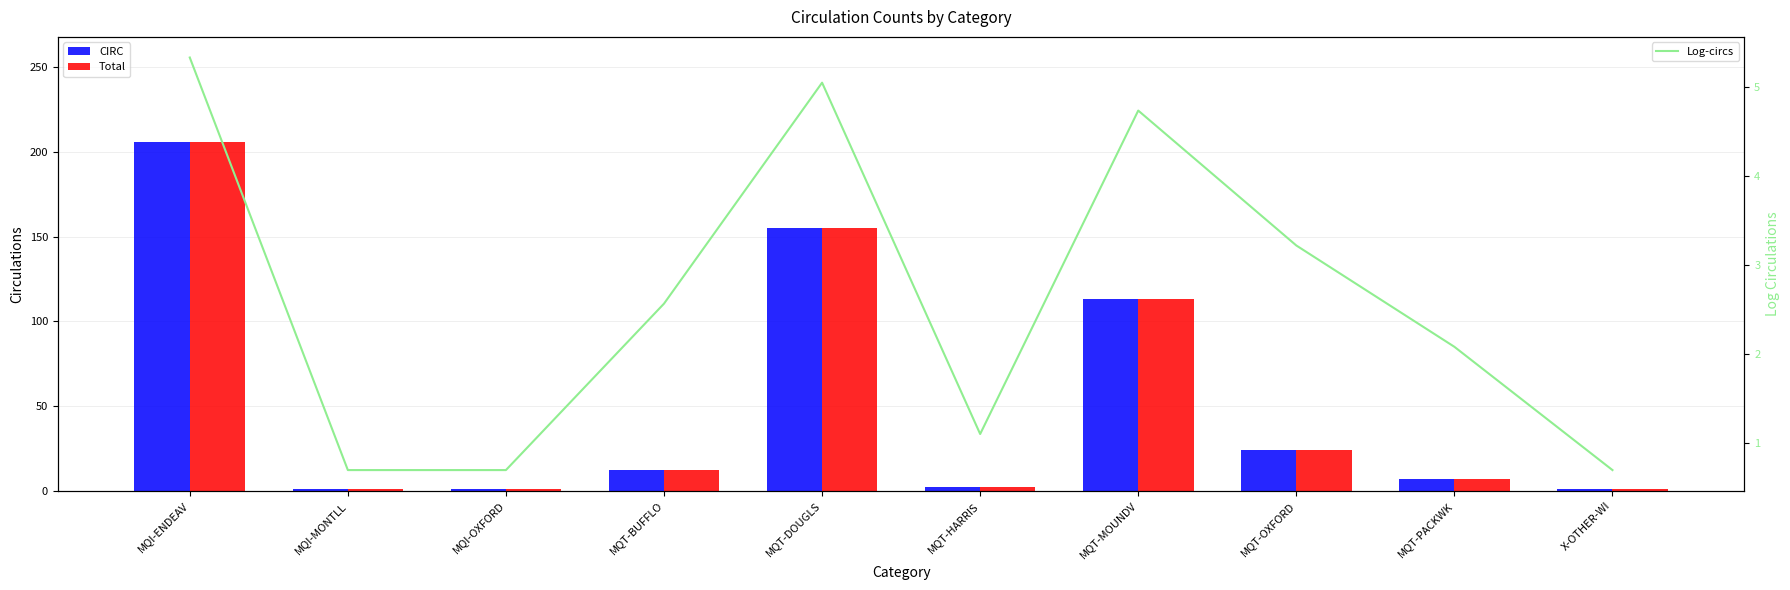

Reading left to right, list all the values displayed in this chart.

CIRC: 206.0	1.0	1.0	12.0	155.0	2.0	113.0	24.0	7.0	1.0
Total: 206.0	1.0	1.0	12.0	155.0	2.0	113.0	24.0	7.0	1.0
Log-circs: 5.3	0.7	0.7	2.6	5.0	1.1	4.7	3.2	2.1	0.7